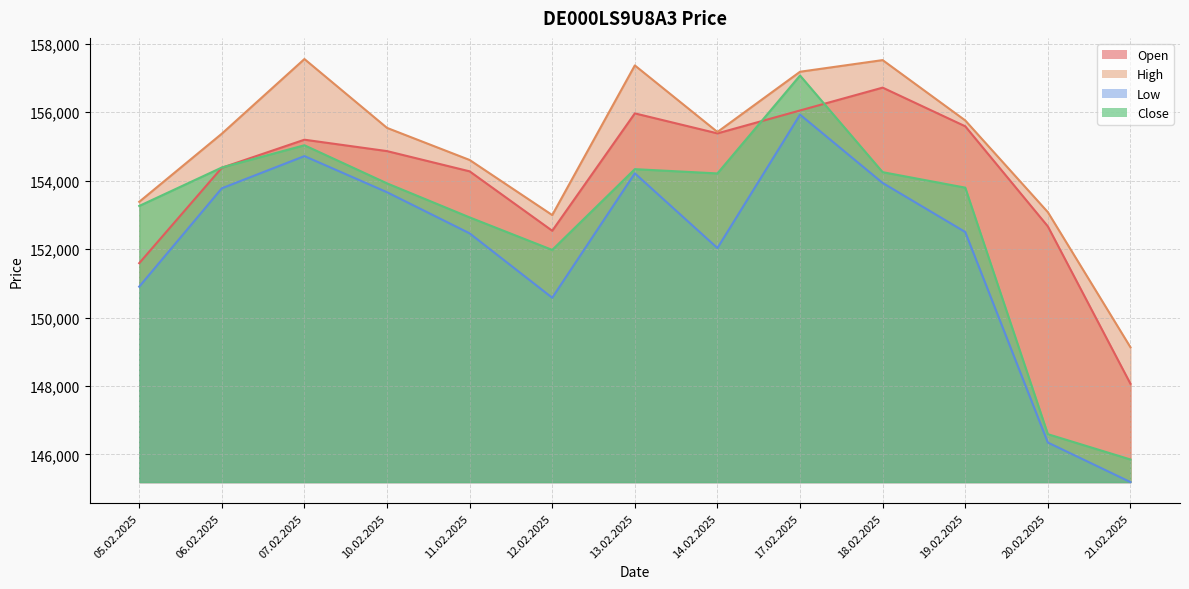

What is the label of the 2nd point from the right?

20.02.2025